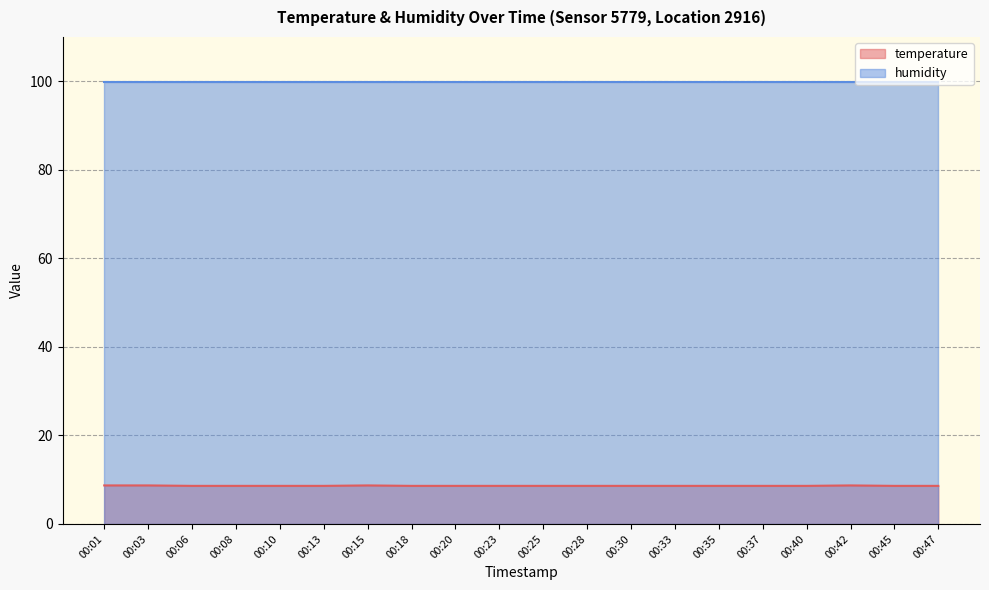

What is the smallest value displayed?

8.6